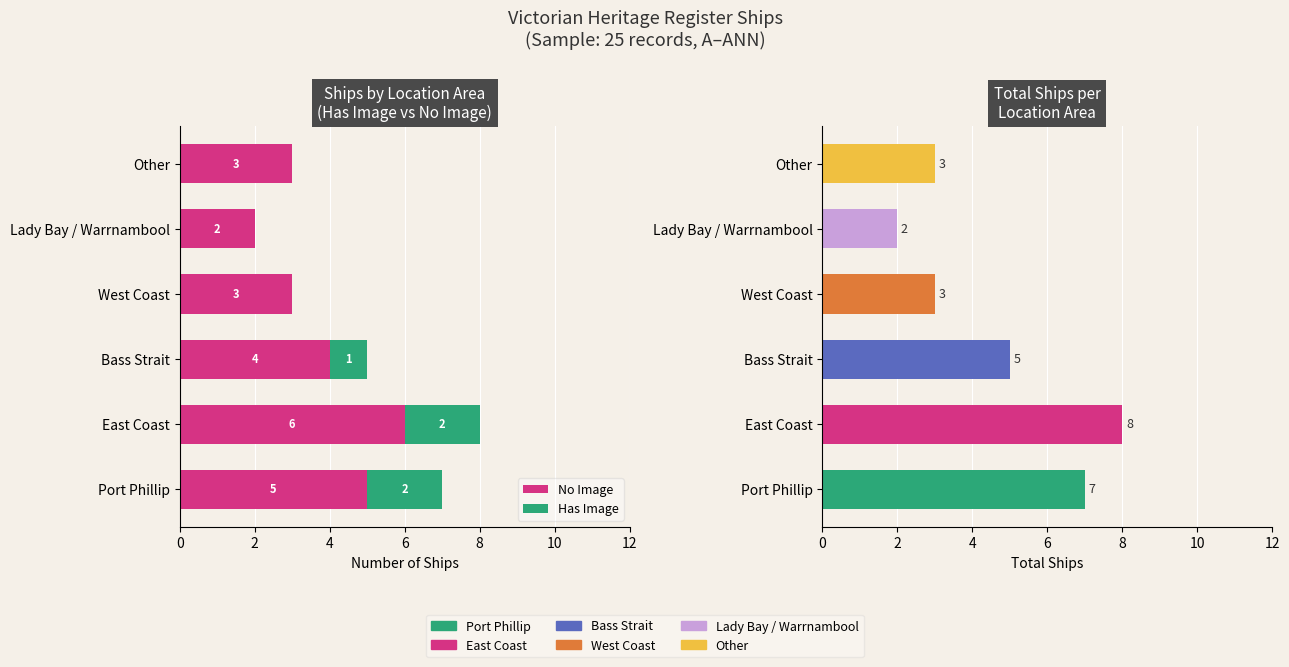

Rank the series by their maximum value, from highest to lowest.

No Image, Has Image